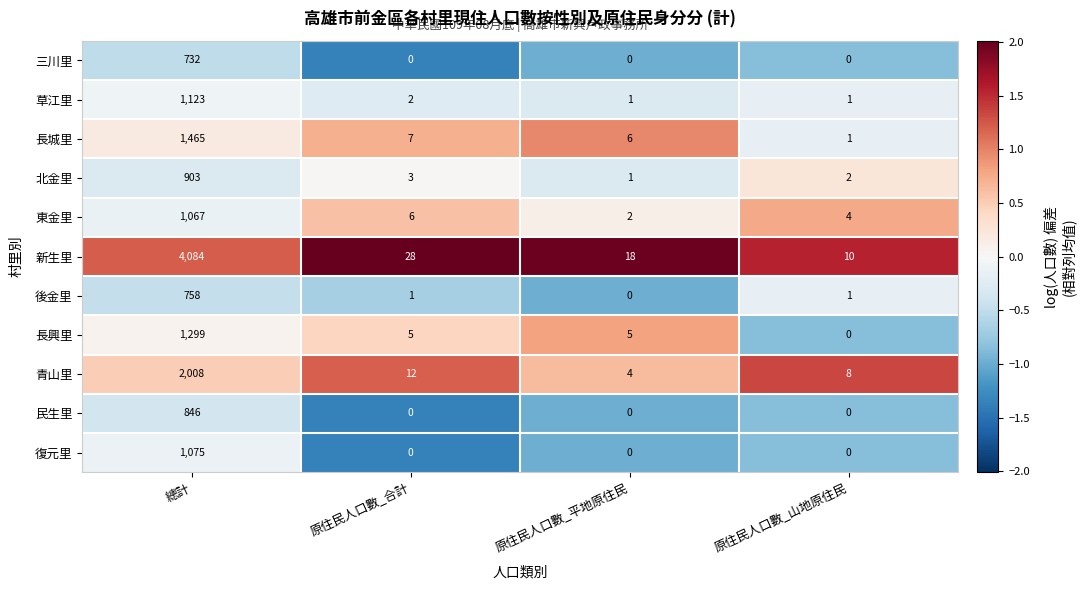

Between 原住民人口數_合計 and 原住民人口數_山地原住民, which series saw the biggest shift?

新生里